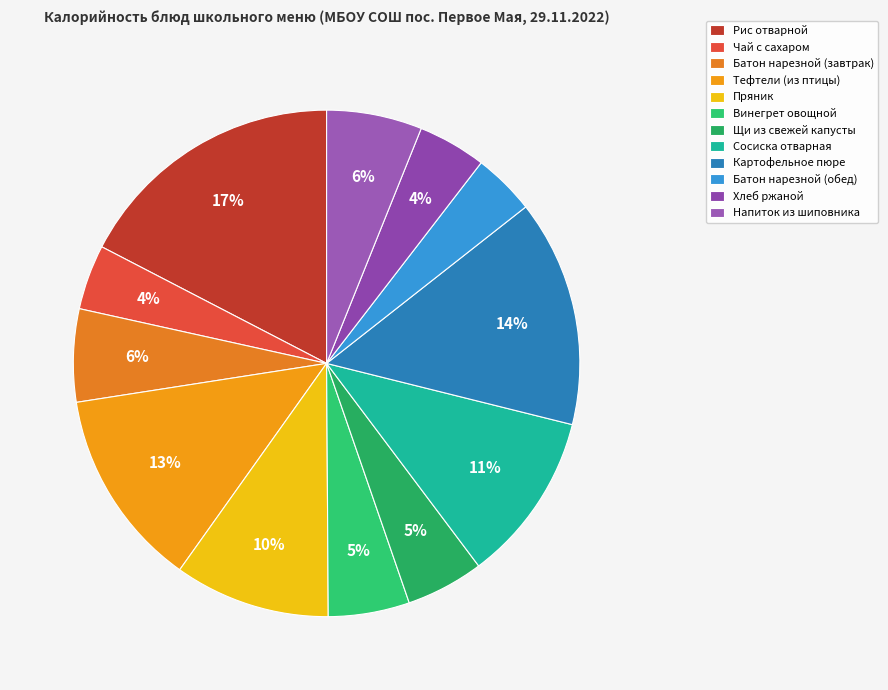

Is it true that Напиток из шиповника is 6% of the pie?

True